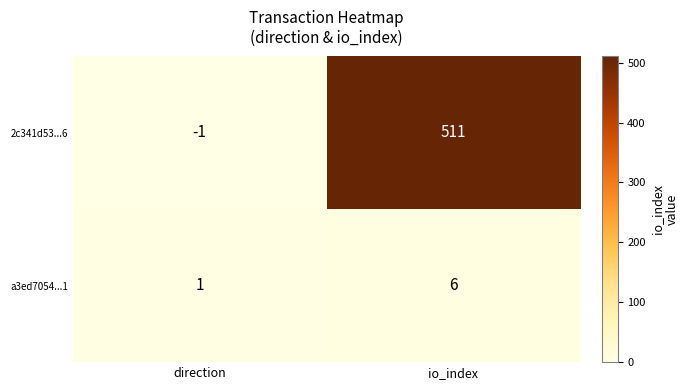

Reading right to left, what are all the values shown in this chart?

2c341d53...6: 511	-1
a3ed7054...1: 6	1